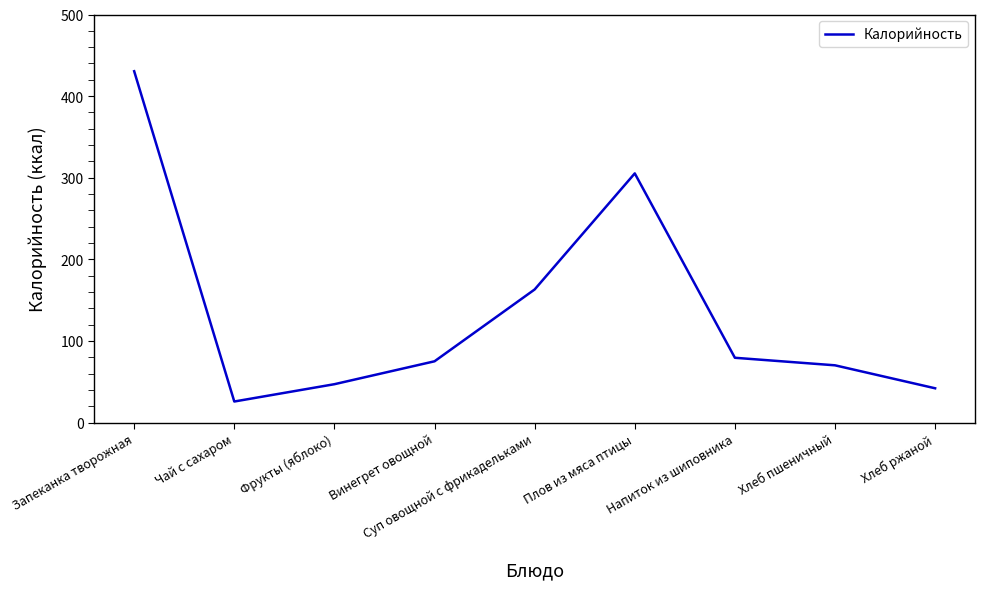

Reading right to left, extract all data points from this chart.

42.0	70.1	79.4	305.3	163.1	75.1	47.0	25.8	430.5